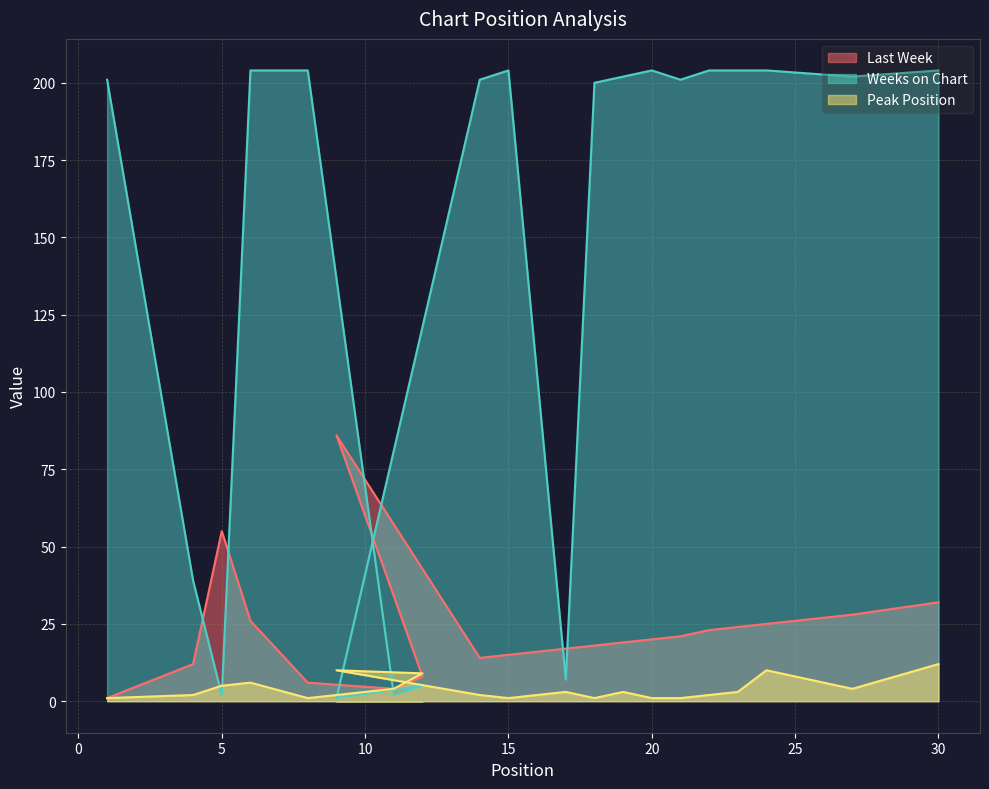

What is the sum of all Last Week values?

454